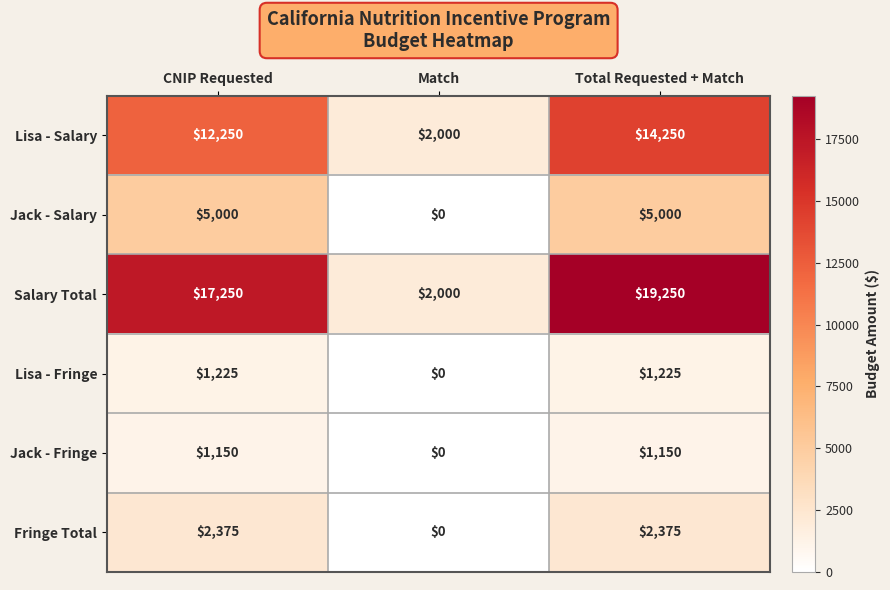

How many data points does each series have?

3